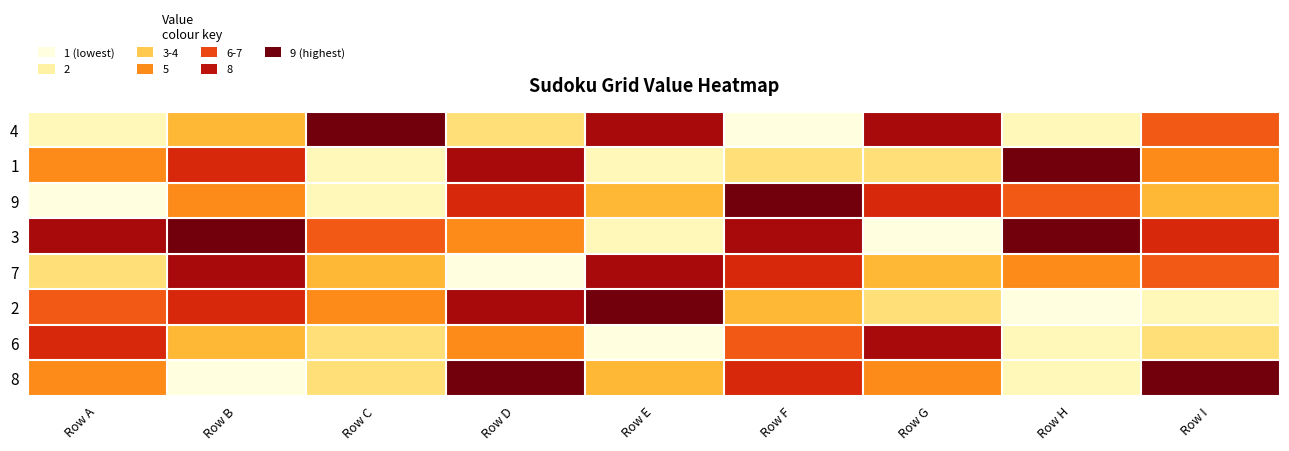

Reading left to right, what are all the values shown in this chart?

4: Row A=2	Row B=4	Row C=9	Row D=3	Row E=8	Row F=1	Row G=8	Row H=2	Row I=6
1: Row A=5	Row B=7	Row C=2	Row D=8	Row E=2	Row F=3	Row G=3	Row H=9	Row I=5
9: Row A=1	Row B=5	Row C=2	Row D=7	Row E=4	Row F=9	Row G=7	Row H=6	Row I=4
3: Row A=8	Row B=9	Row C=6	Row D=5	Row E=2	Row F=8	Row G=1	Row H=9	Row I=7
7: Row A=3	Row B=8	Row C=4	Row D=1	Row E=8	Row F=7	Row G=4	Row H=5	Row I=6
2: Row A=6	Row B=7	Row C=5	Row D=8	Row E=9	Row F=4	Row G=3	Row H=1	Row I=2
6: Row A=7	Row B=4	Row C=3	Row D=5	Row E=1	Row F=6	Row G=8	Row H=2	Row I=3
8: Row A=5	Row B=1	Row C=3	Row D=9	Row E=4	Row F=7	Row G=5	Row H=2	Row I=9